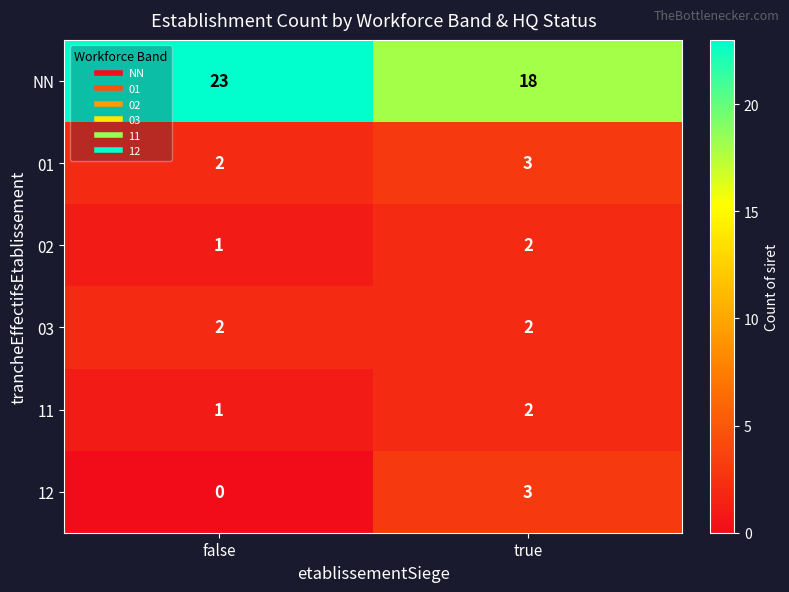

Reading left to right, what are all the values shown in this chart?

NN: 23	18
01: 2	3
02: 1	2
03: 2	2
11: 1	2
12: 0	3